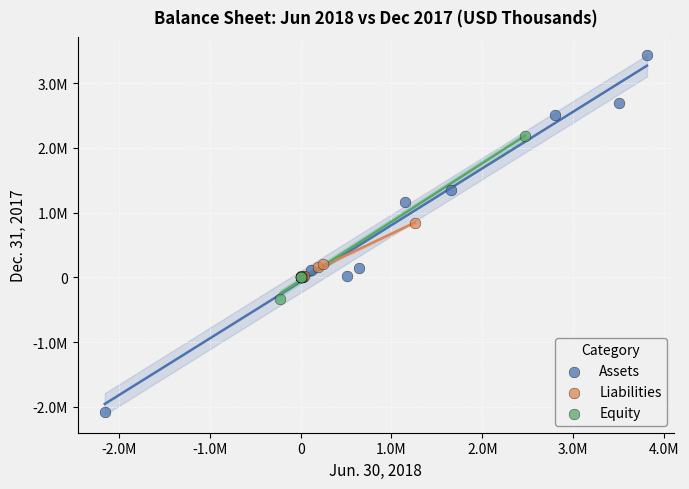

Which series has the widest spread of Y values?

Assets